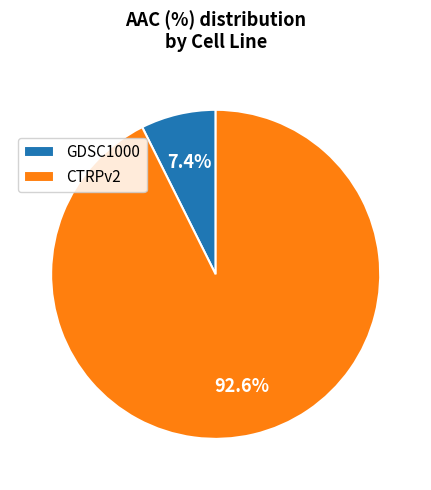

What portion of the pie excludes GDSC1000?

92.6%